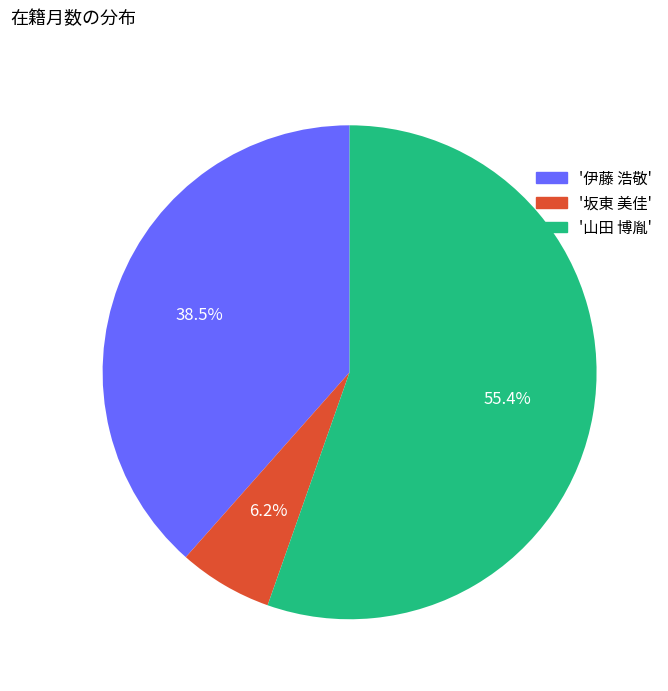

What percentage is NOT represented by '伊藤 浩敬'?

61.5%